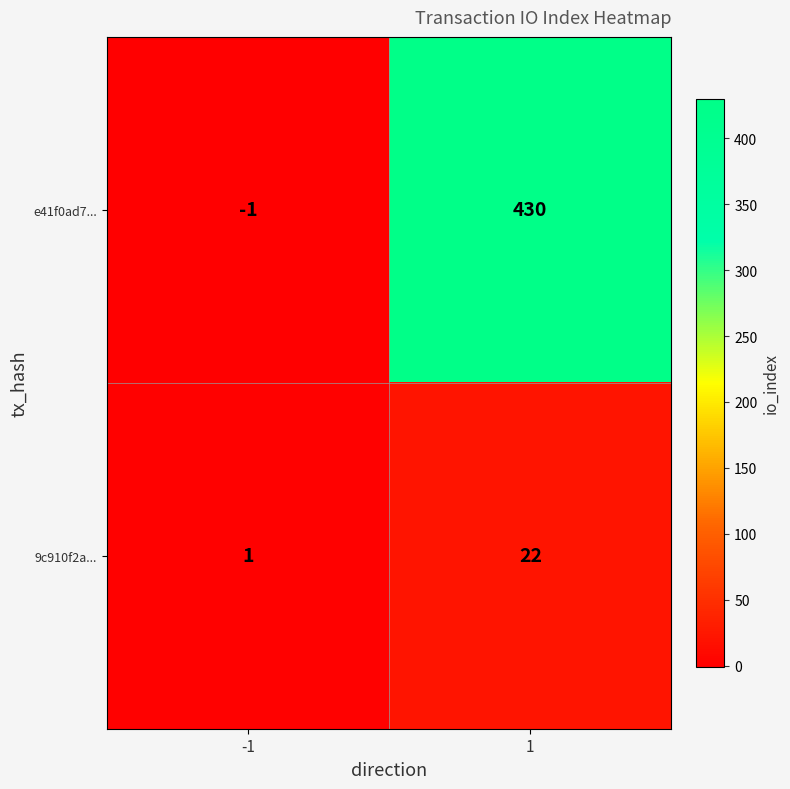

Is it true that 9c910f2a... equals 35 at 1?

False